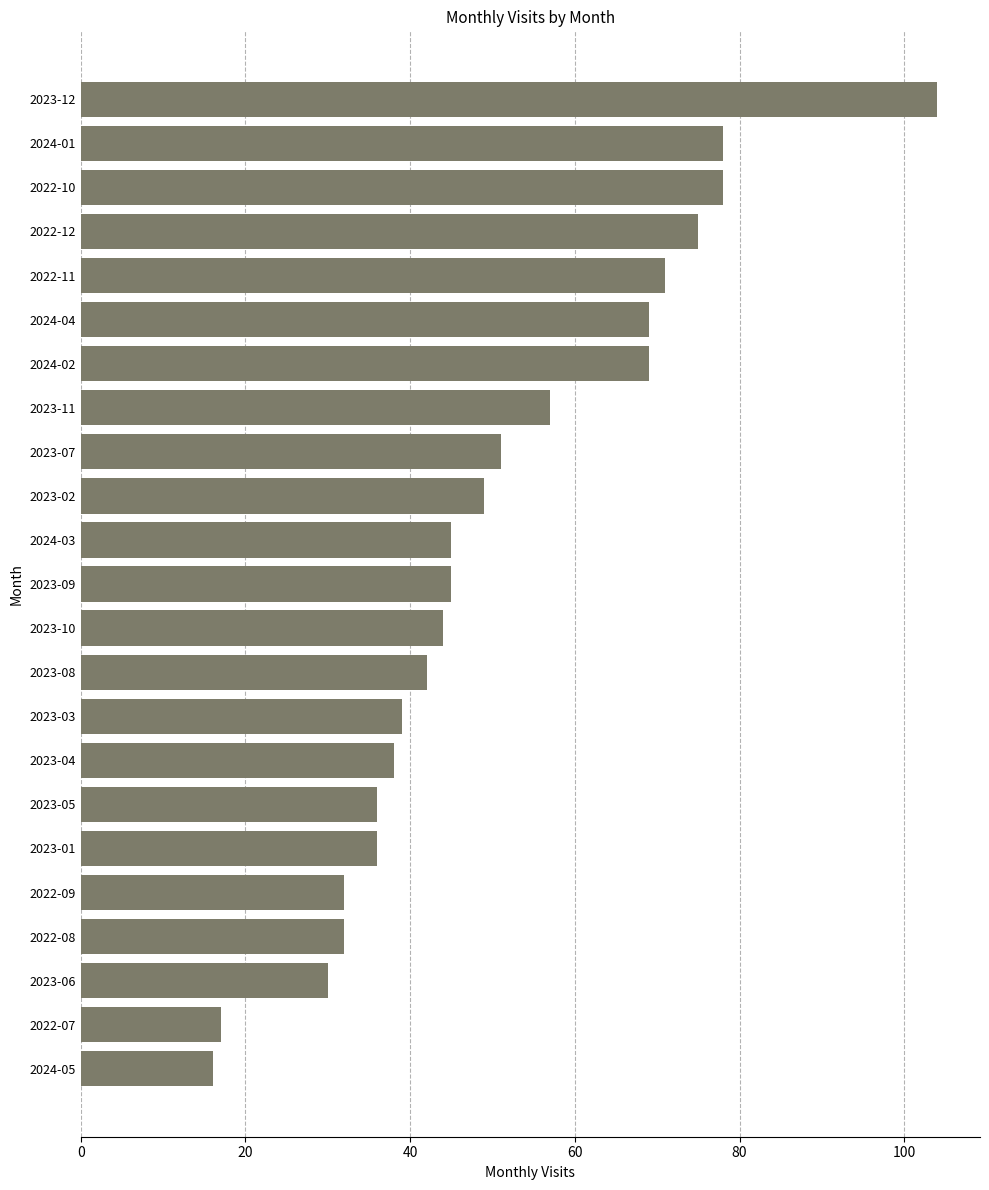

Reading top to bottom, extract all data points from this chart.

104	78	78	75	71	69	69	57	51	49	45	45	44	42	39	38	36	36	32	32	30	17	16